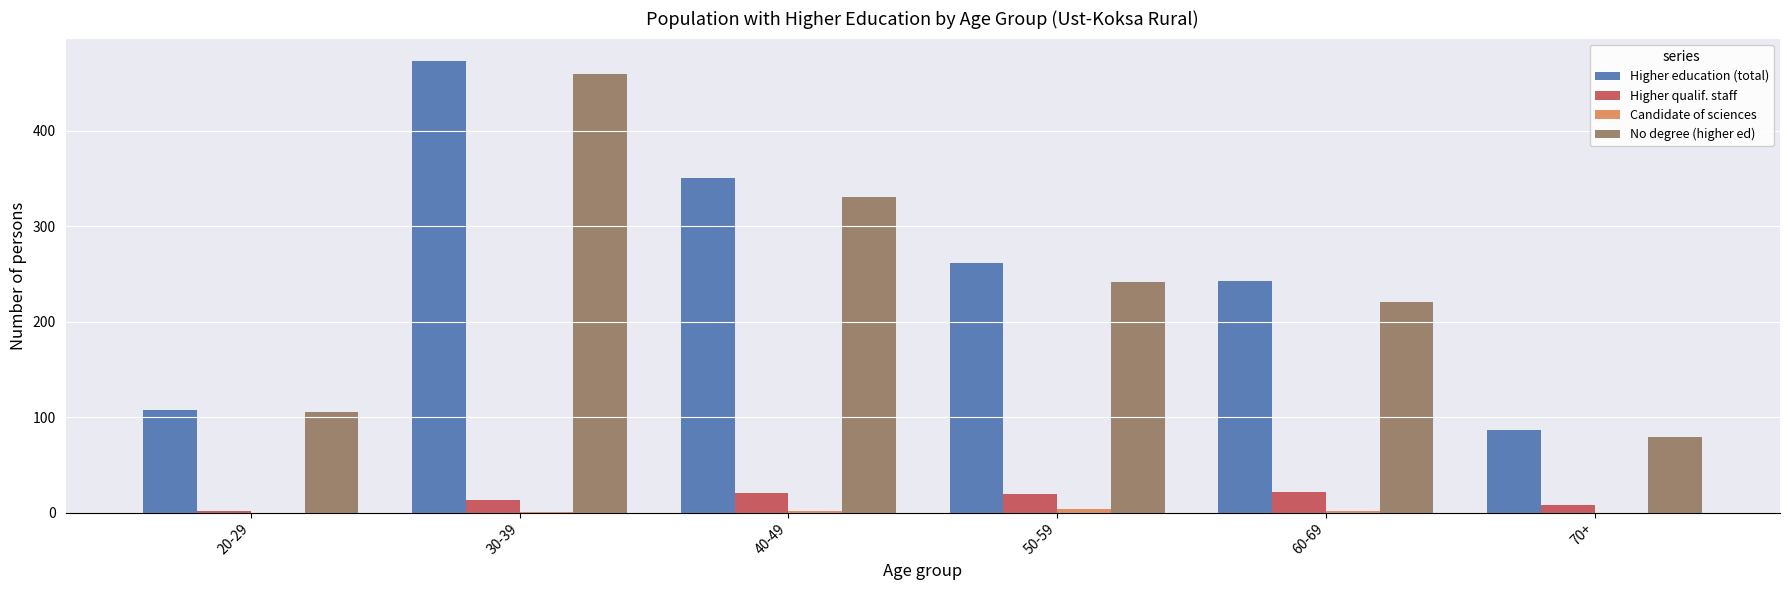

Which series changed the most between 40-49 and 70+?

Higher education (total)